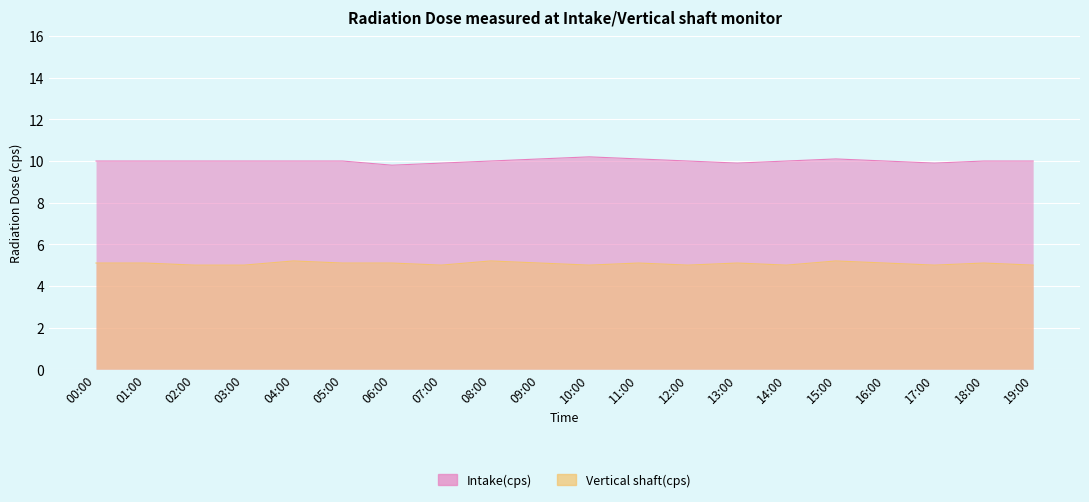

What is the label of the 5th point from the right?

15:00